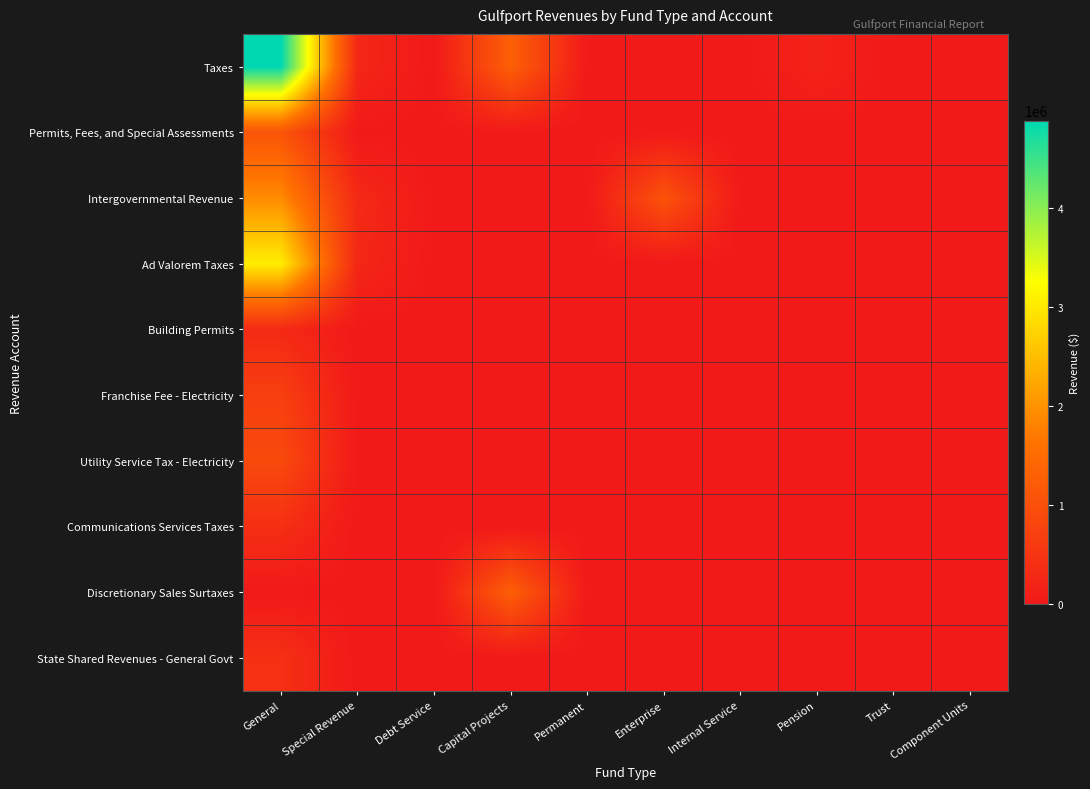

Which series has the largest total across all categories?

Taxes